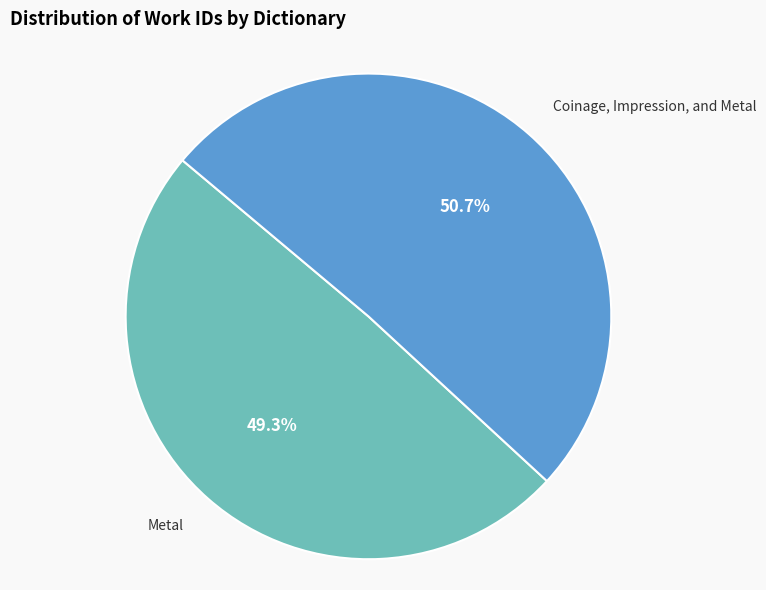

Combined, what portion of the pie is Metal and Coinage, Impression, and Metal?

100.0%